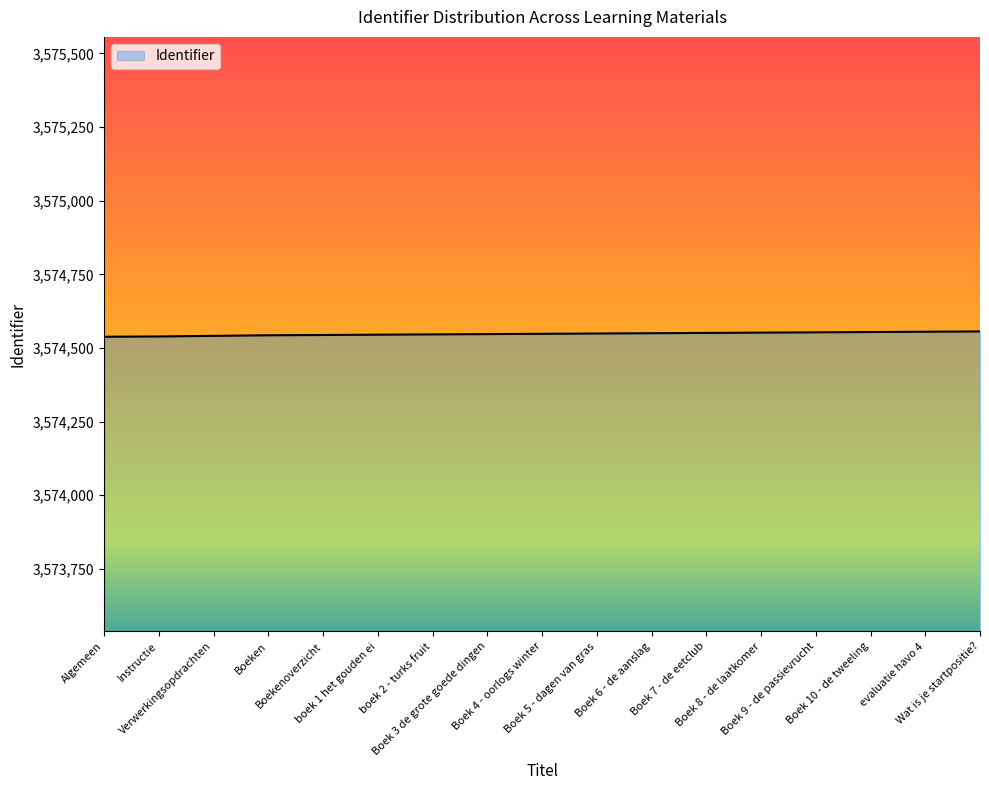

What is the maximum value shown in the chart?

3574556